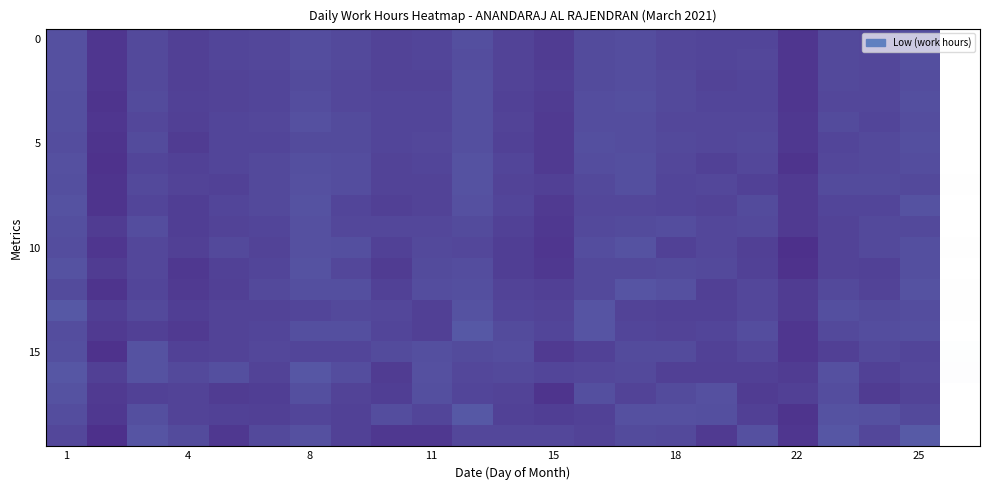

What is the minimum value shown in the chart?

-0.2